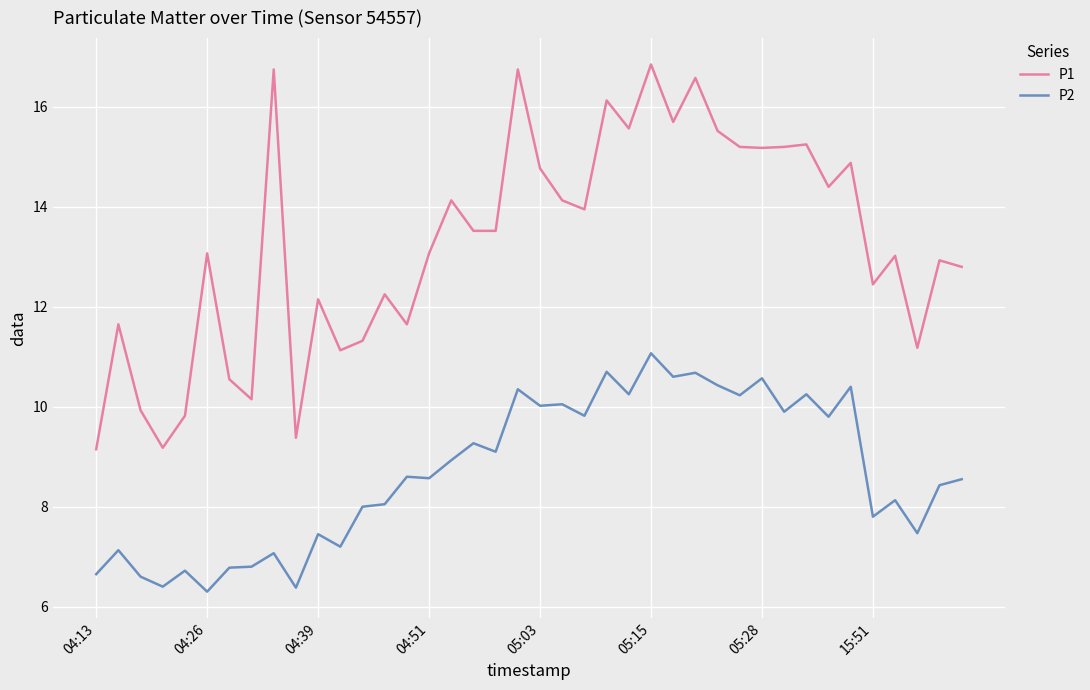

List the series in order of their overall mean, lowest first.

P2, P1